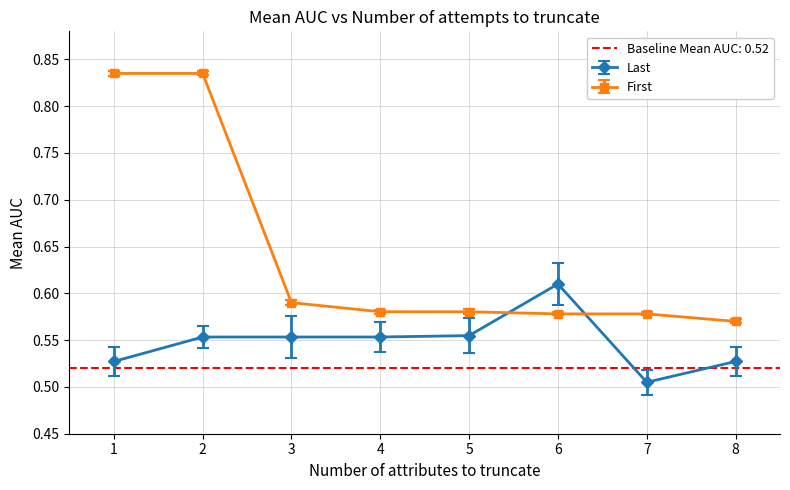

Which category has the lowest value in the First series?

8